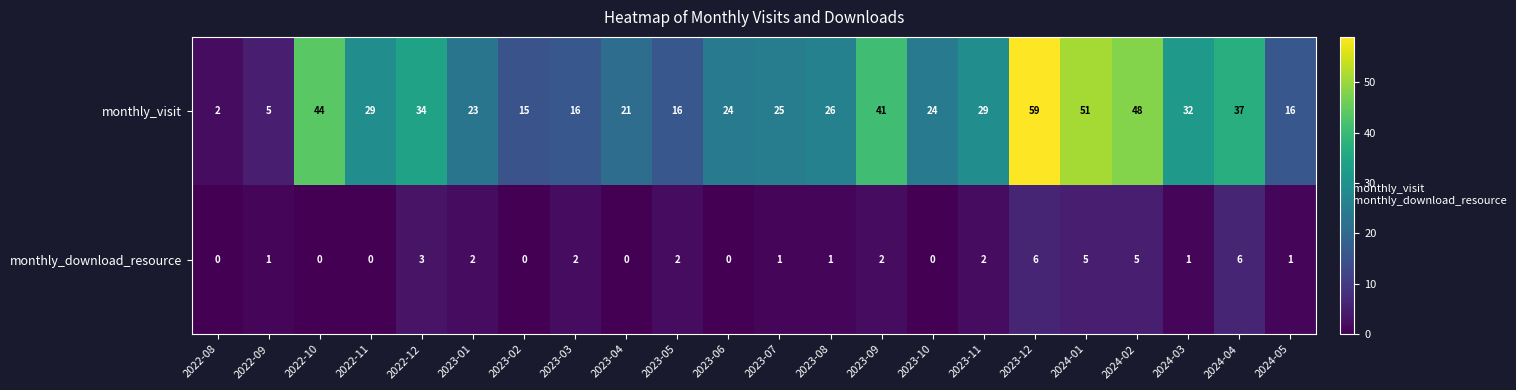

List the series in order of their overall mean, lowest first.

monthly_download_resource, monthly_visit